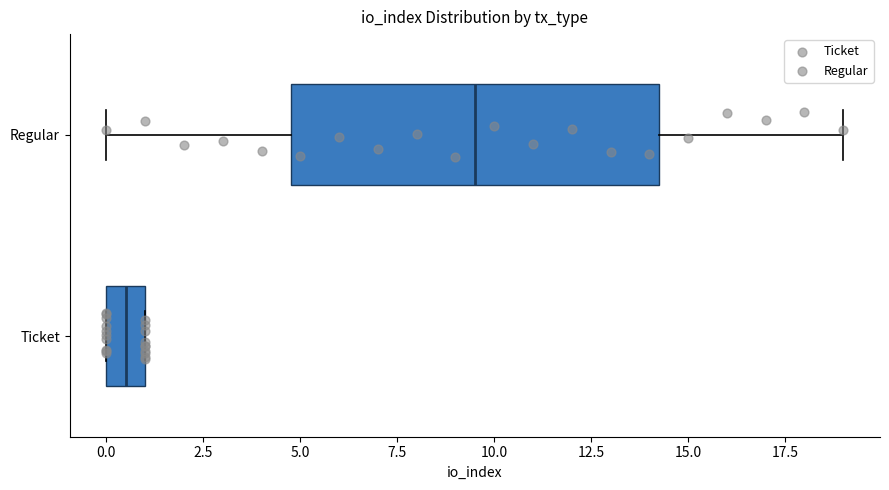

Reading bottom to top, transcribe this box plot: for each box, give where its median line is, the range the box spans, and where its two whiskers end, as read against the x-axis. The values are not printed on the chart, so give them approximately, as read against the axis.

Ticket: median 0.5, box 0.0 to 1.0, whiskers 0.0 to 1.0
Regular: median 9.5, box 5.0 to 14.5, whiskers 0.0 to 19.0